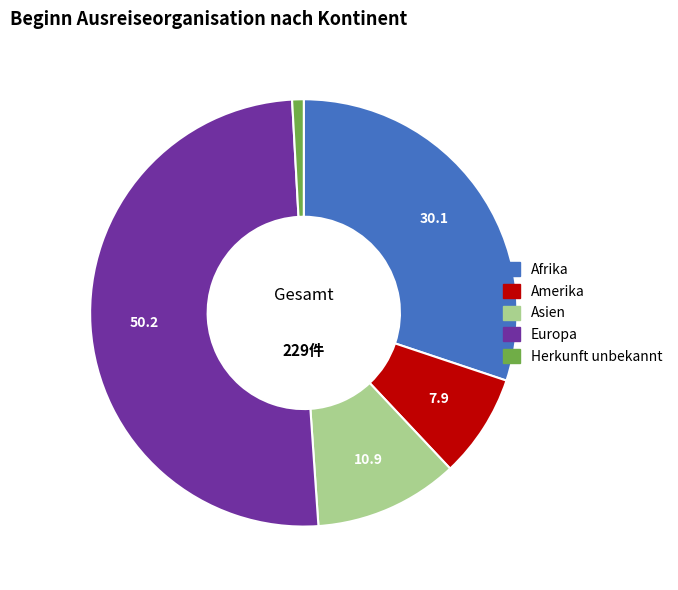

Which category accounts for the majority?

Europa